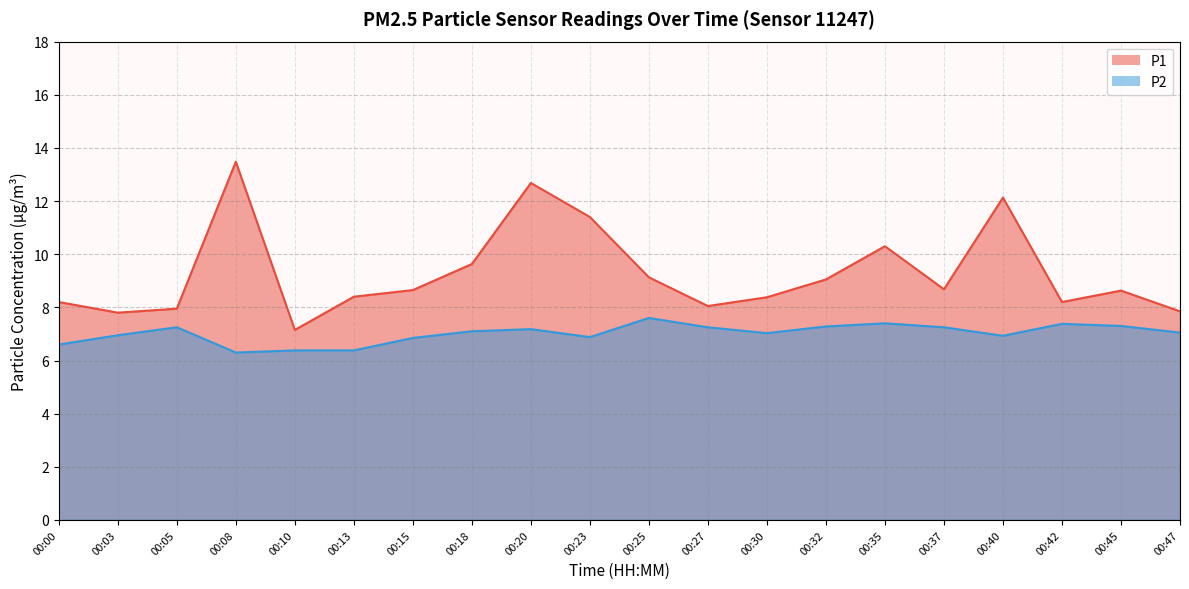

How many interior local valleys does the P1 series have?

5